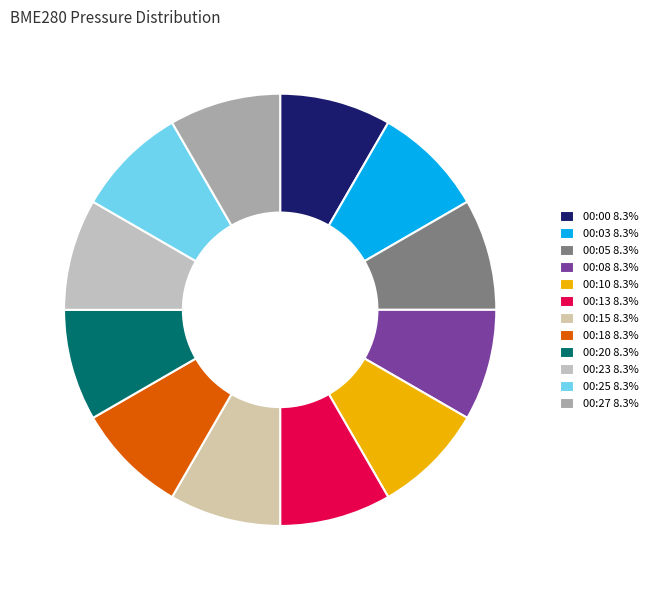

To the nearest percent, what is the combined percentage of 00:00 and 00:27?

17%